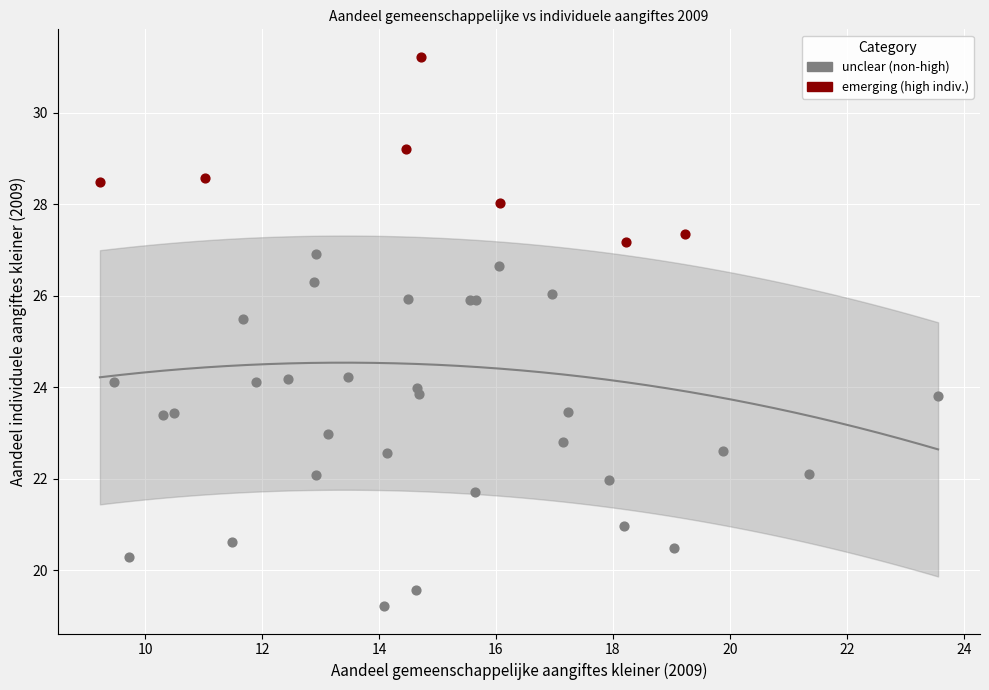

Which series has the widest spread of Y values?

unclear (non-high)